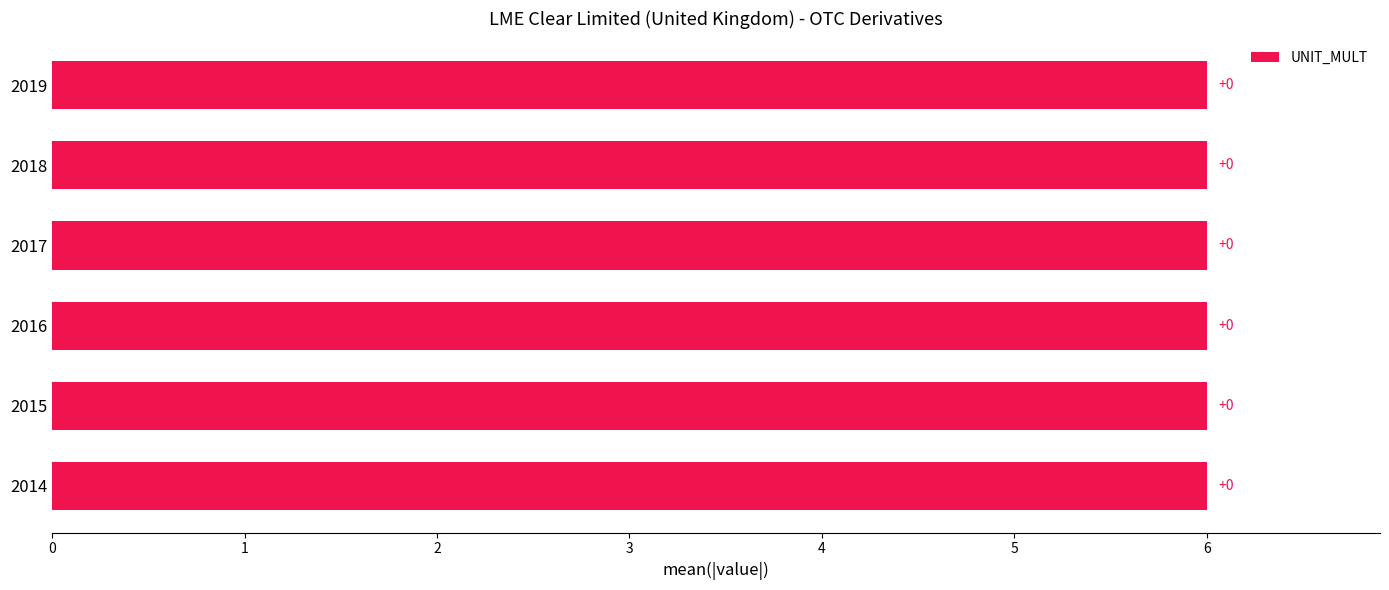

List the labels in order of UNIT_MULT value, largest first.

2014, 2015, 2016, 2017, 2018, 2019